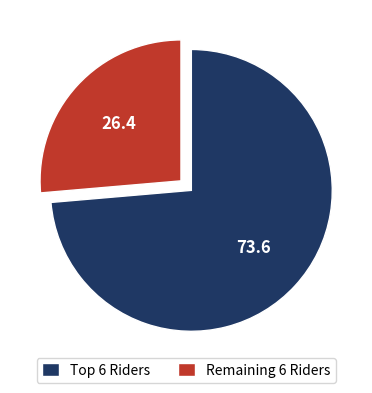

Which category has the biggest portion of the pie?

Top 6 Riders